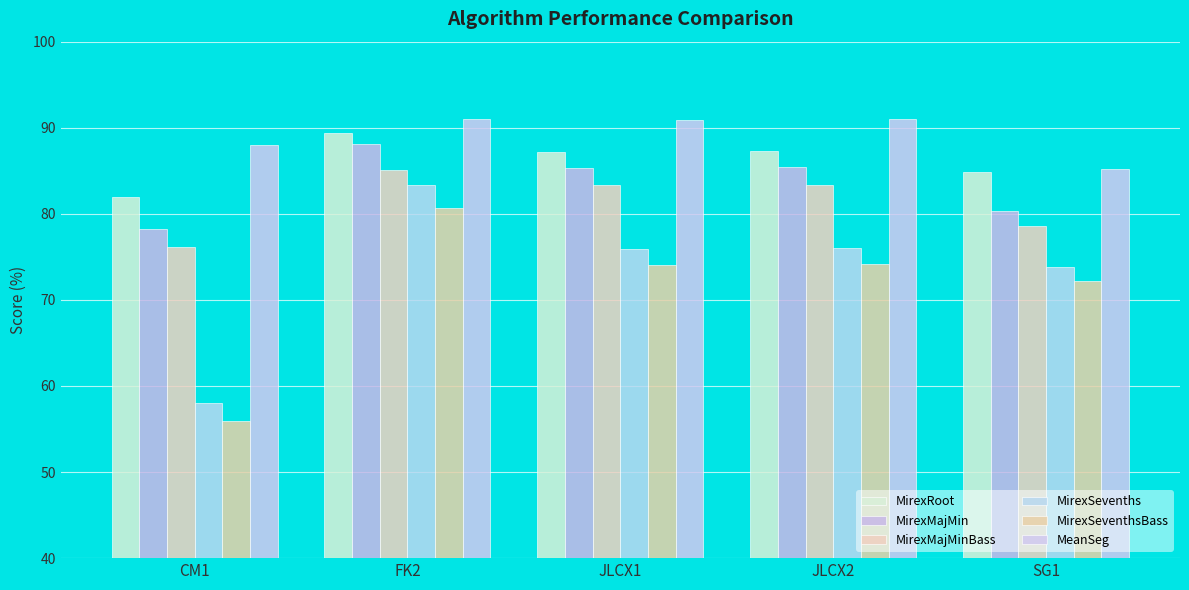

What is the difference between the maximum and minimum values in the MirexSeventhsBass series?

24.7